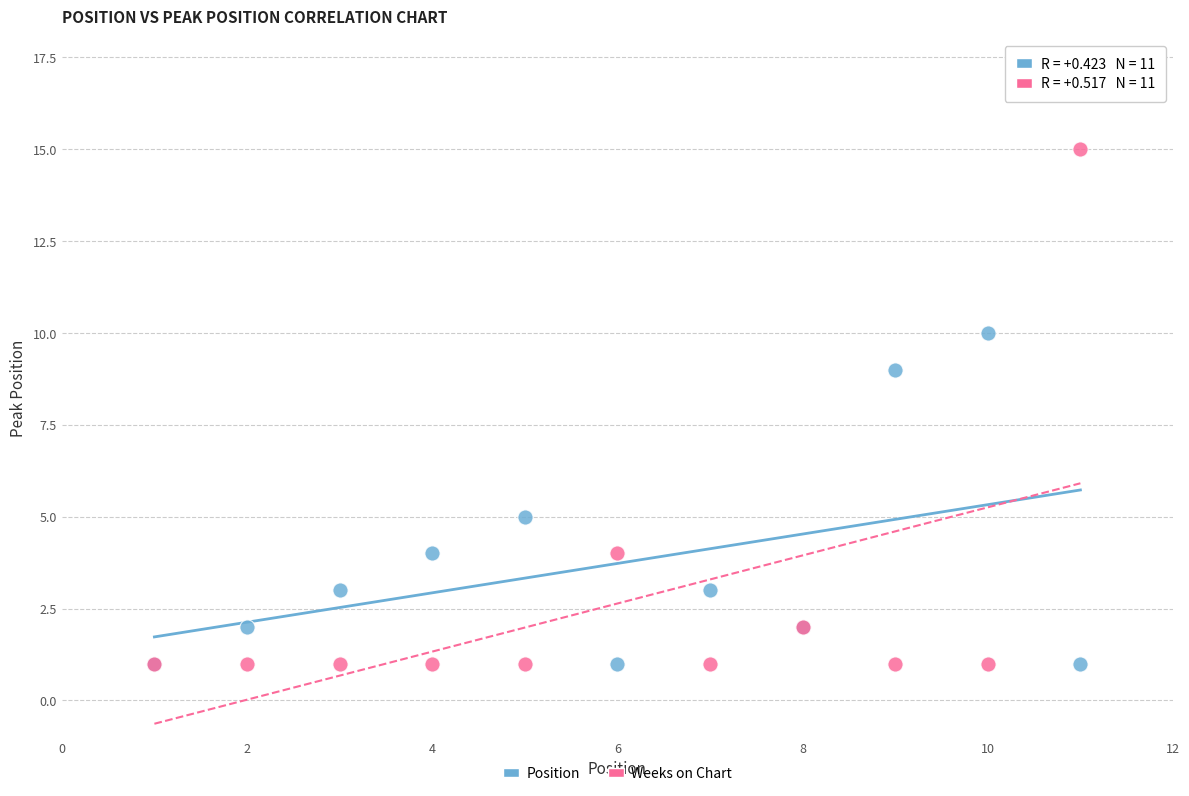

In the Weeks on Chart series, what Y value is closest to 8?

4